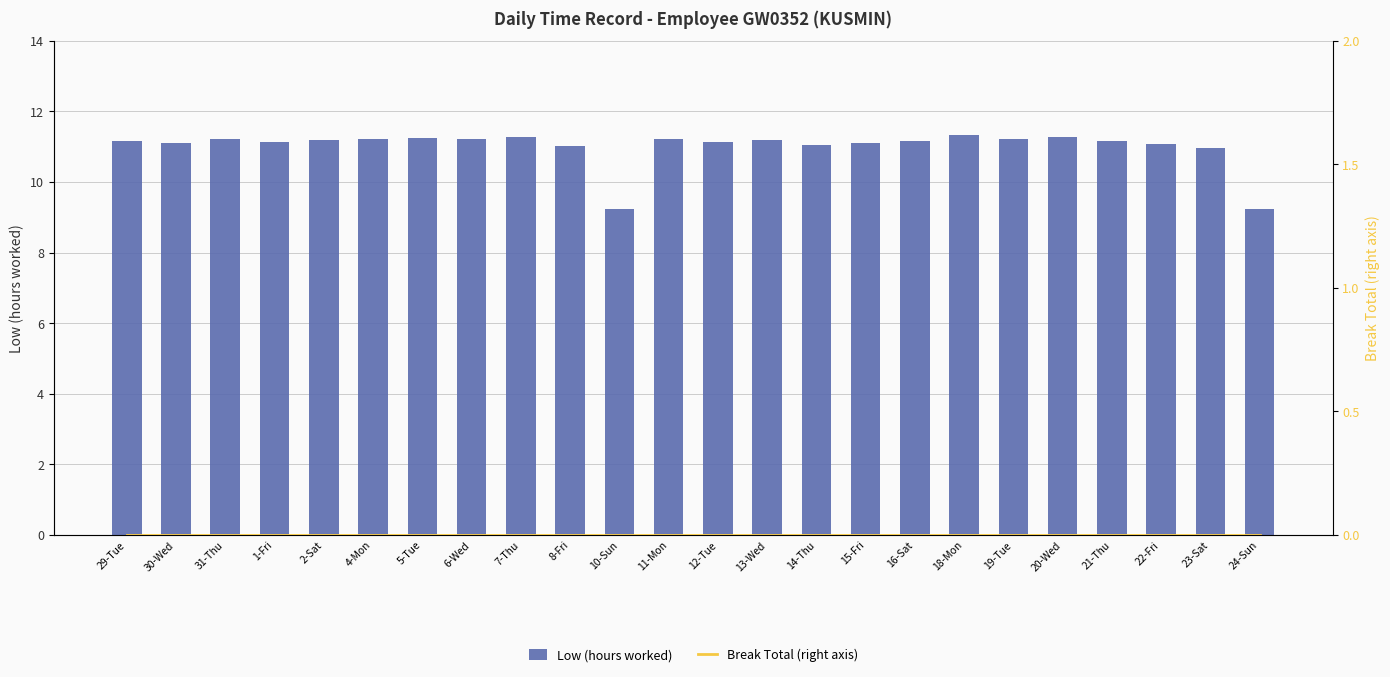

True or false: Low (hours worked) has a value of 11.2 at 11-Mon.

True